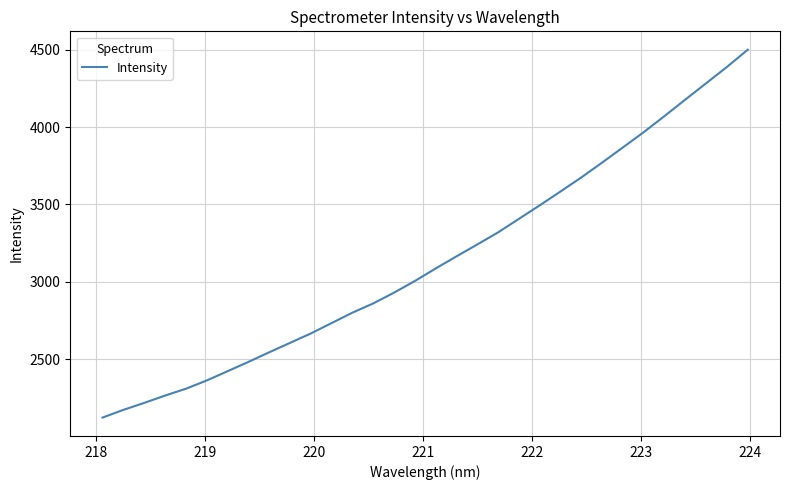

What is the smallest value displayed?

2124.0